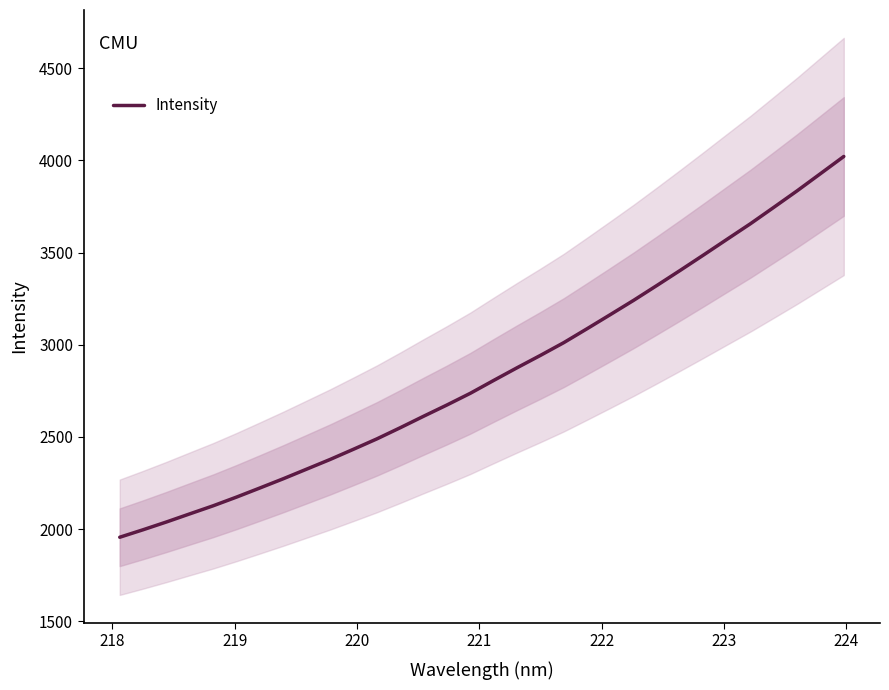

What is the average value?

2848.9